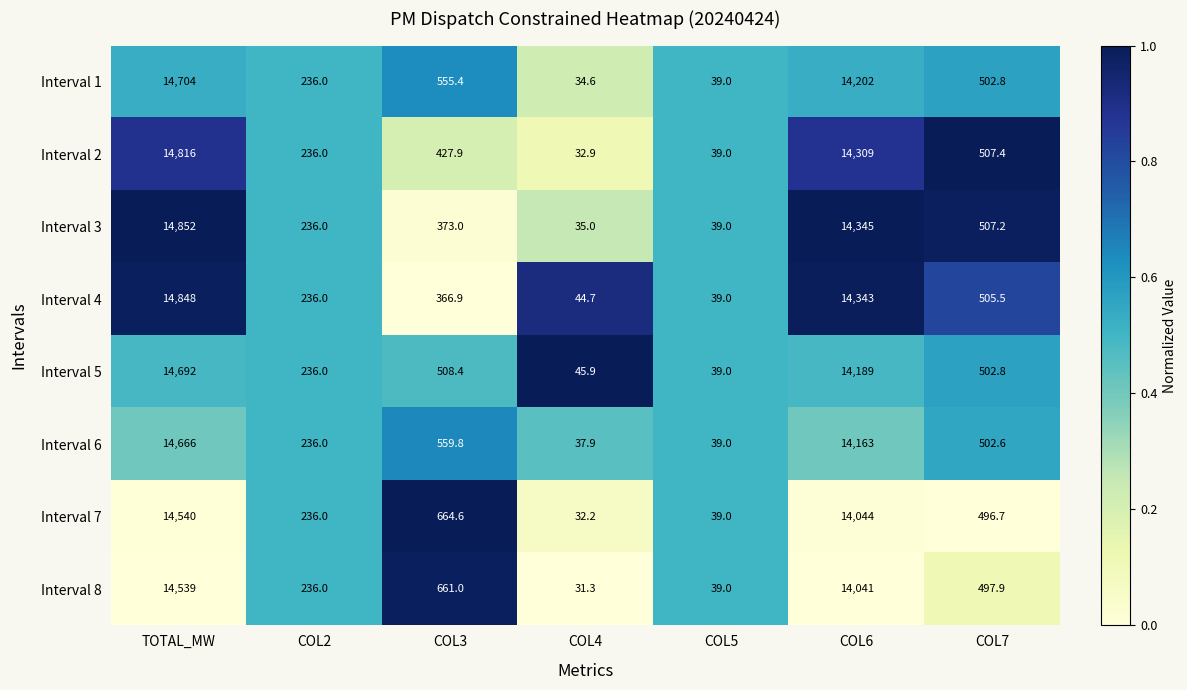

How many series are shown in this chart?

8